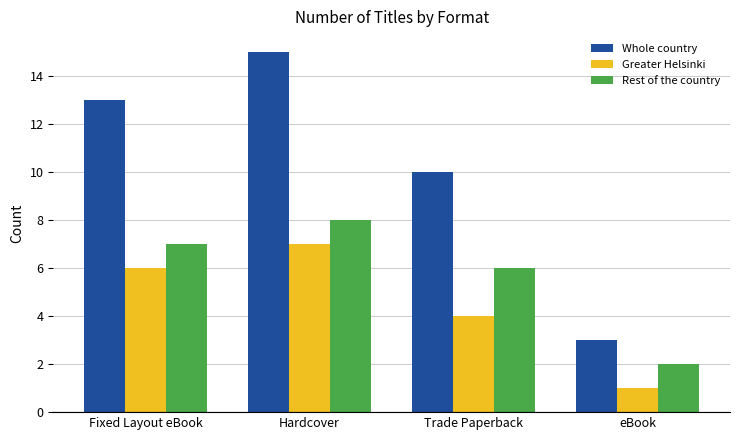

The Greater Helsinki series shows 6 at Fixed Layout eBook. True or false?

True